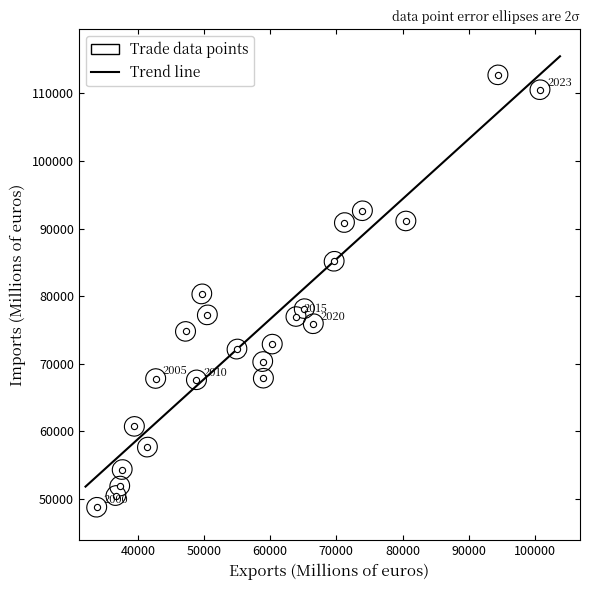

What is the range of X values (max minus min)?

66972.1